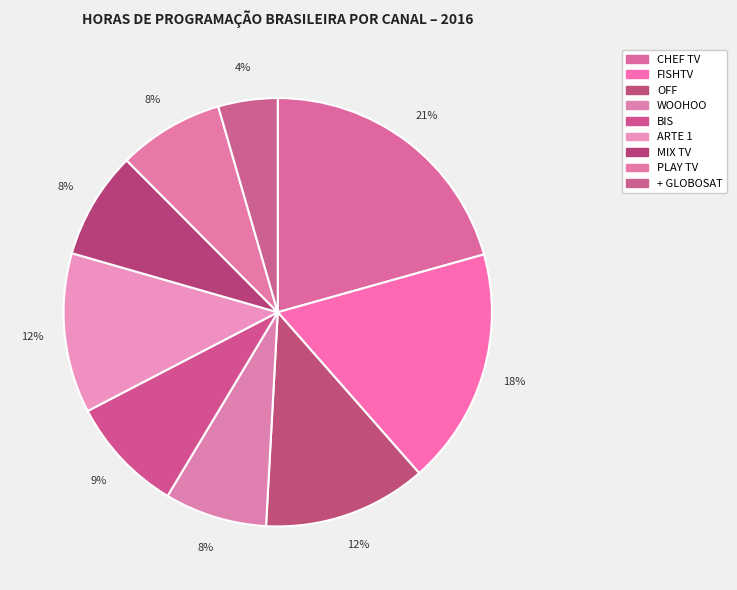

Which category has the smallest portion of the pie?

+ GLOBOSAT